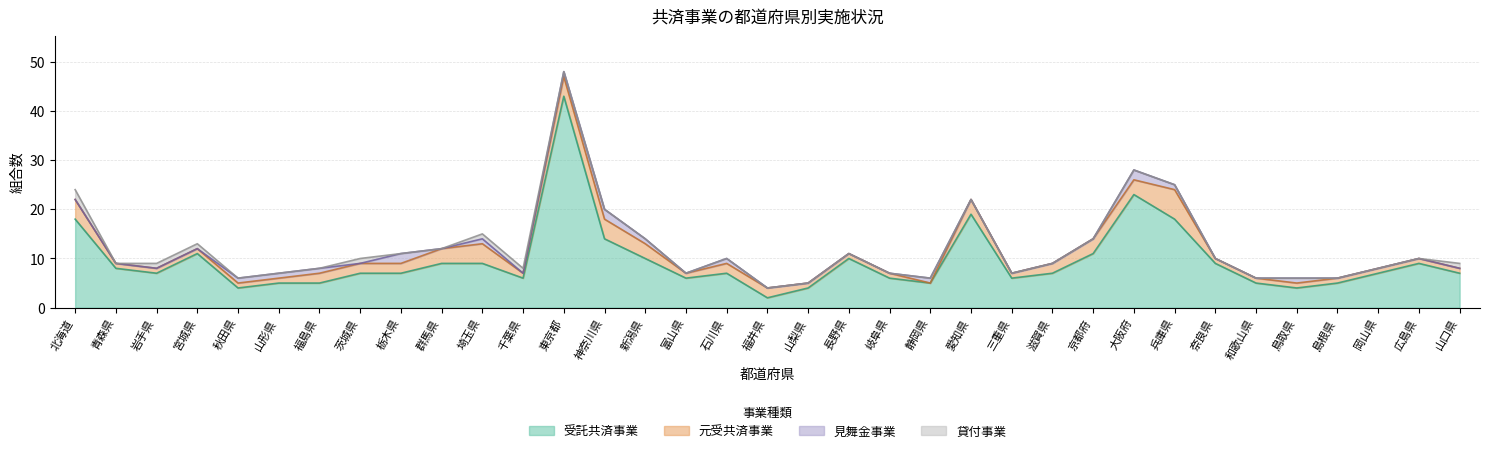

What is the sum of all 貸付事業 values?

8